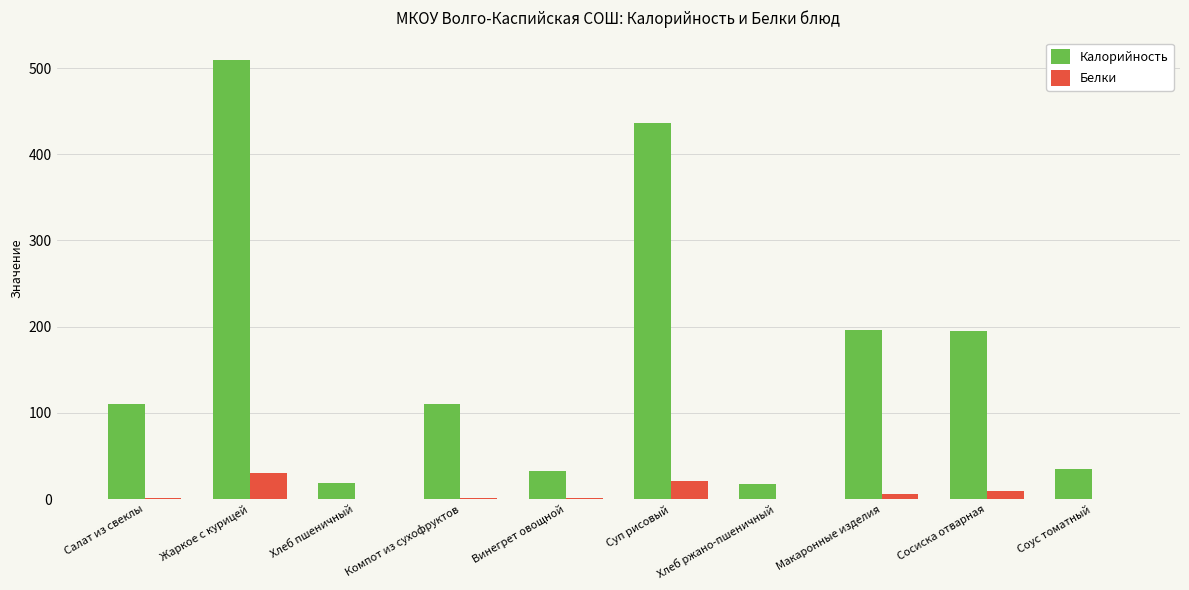

The value of Калорийность at Соус томатный is 35.0. True or false?

True